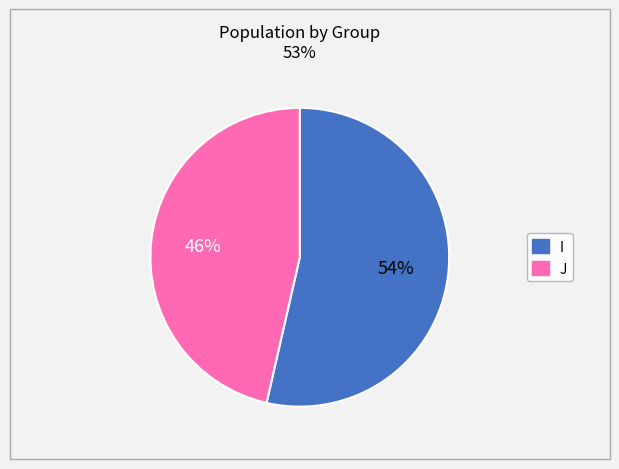

Rank the categories by value from lowest to highest.

J, I